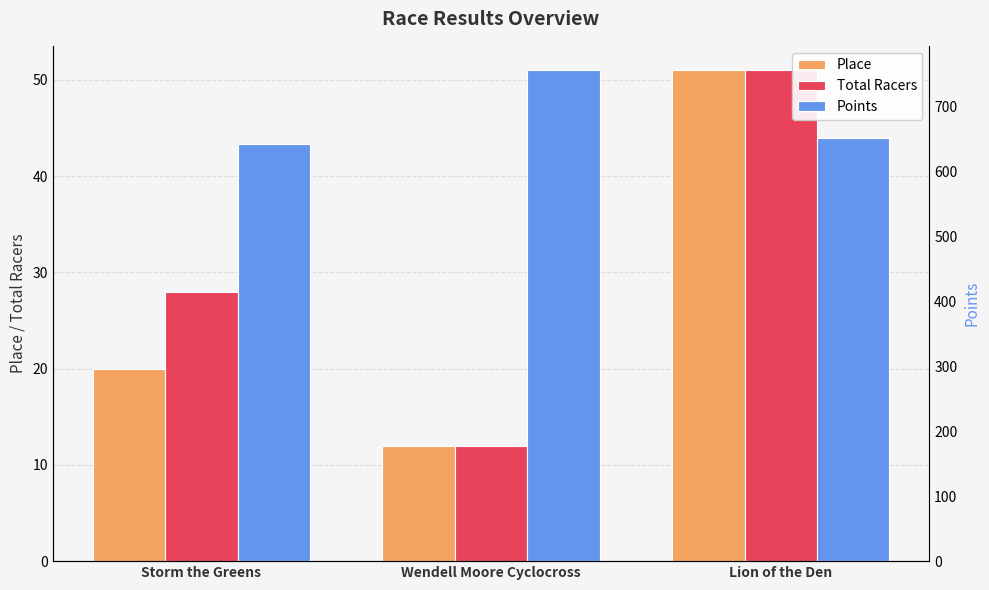

How many data points in Place are less than 20?

1